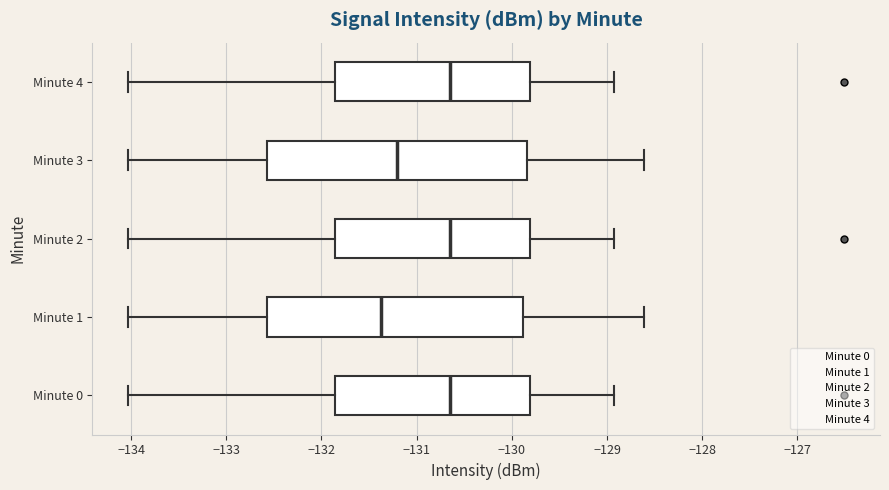

Reading bottom to top, transcribe this box plot: for each box, give where its median line is, the range the box spans, and where its two whiskers end, as read against the x-axis. The values are not printed on the chart, so give them approximately, as read against the axis.

Minute 0: median -130.6, box -131.9 to -129.8, whiskers -134.0 to -128.9
Minute 1: median -131.4, box -132.6 to -129.9, whiskers -134.0 to -128.6
Minute 2: median -130.6, box -131.9 to -129.8, whiskers -134.0 to -128.9
Minute 3: median -131.2, box -132.6 to -129.8, whiskers -134.0 to -128.6
Minute 4: median -130.6, box -131.9 to -129.8, whiskers -134.0 to -128.9